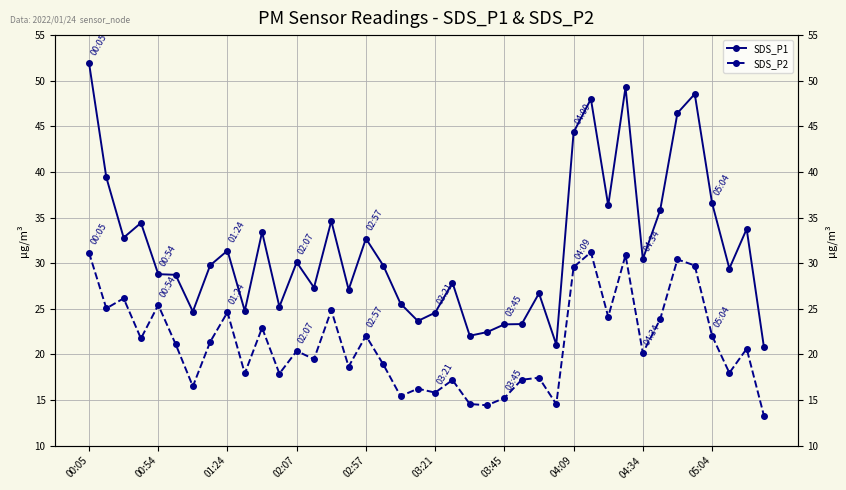

Reading left to right, transcribe all the data shown in this chart.

SDS_P1: 52.0	39.4	32.8	34.4	28.8	28.7	24.7	29.8	31.4	24.8	33.4	25.2	30.1	27.3	34.6	27.1	32.7	29.8	25.6	23.7	24.6	27.9	22.1	22.4	23.3	23.3	26.7	21.1	44.4	48.0	36.3	49.3	30.4	35.8	46.5	48.5	36.6	29.4	33.8	20.8
SDS_P2: 31.1	25.1	26.1	21.8	25.4	21.1	16.5	21.4	24.6	17.9	22.9	17.9	20.4	19.5	24.9	18.7	22.1	18.9	15.4	16.2	15.8	17.2	14.6	14.4	15.2	17.2	17.4	14.6	29.6	31.2	24.1	30.9	20.2	23.9	30.4	29.8	22.1	18.0	20.6	13.3